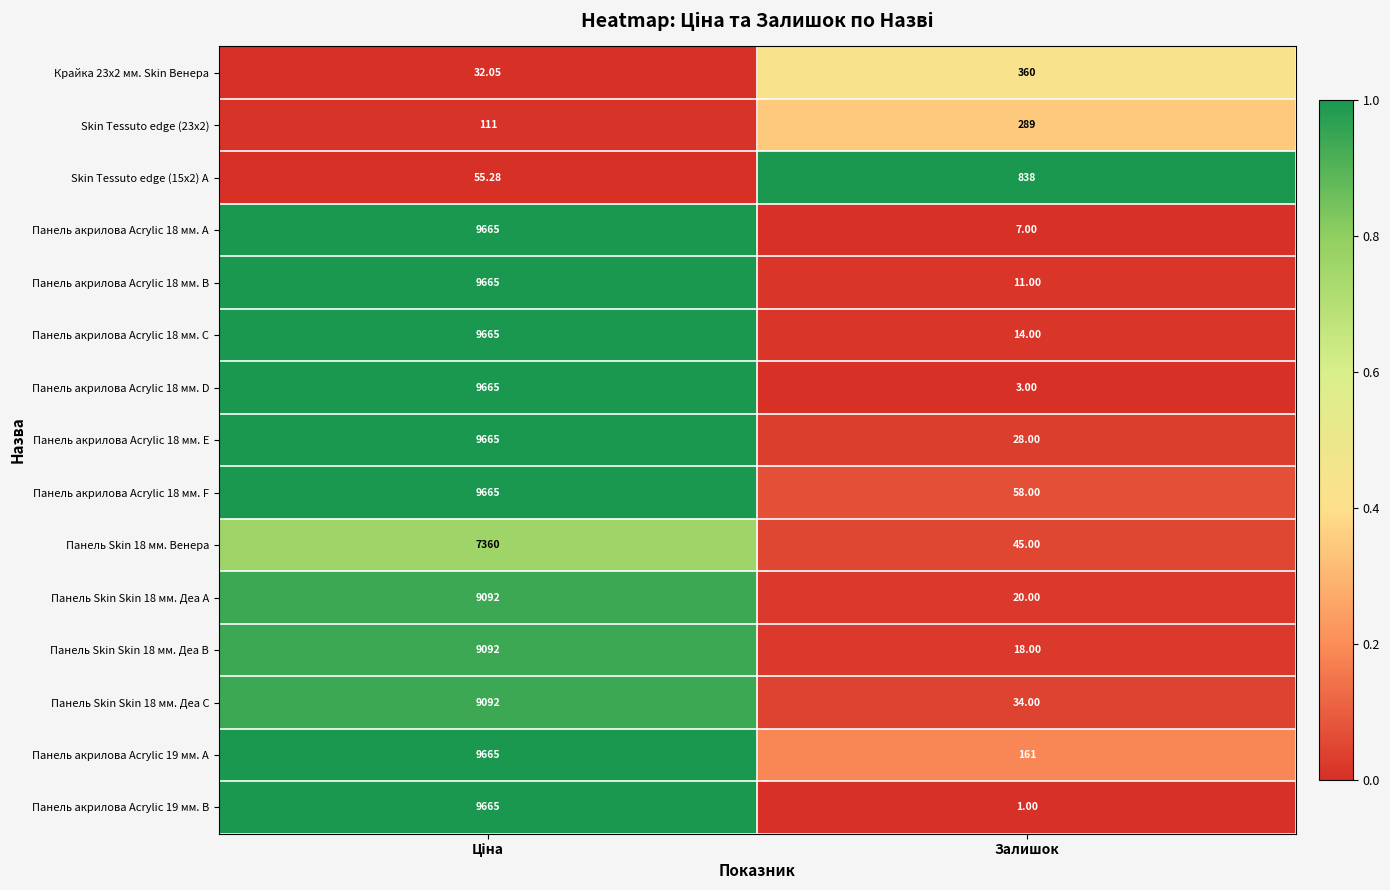

At which label does Панель акрилова Acrylic 19 мм. A reach its minimum?

Залишок